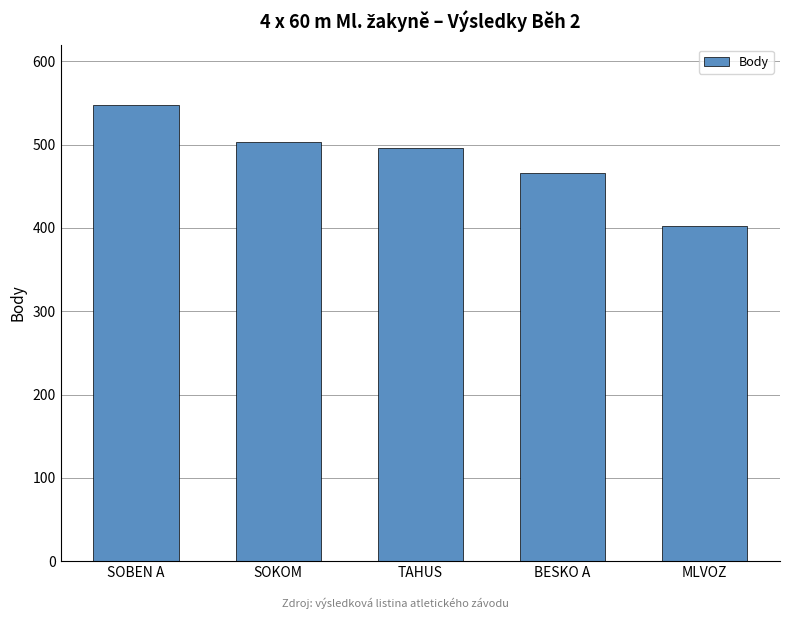

Reading left to right, list all the values displayed in this chart.

SOBEN A=548	SOKOM=503	TAHUS=496	BESKO A=466	MLVOZ=402